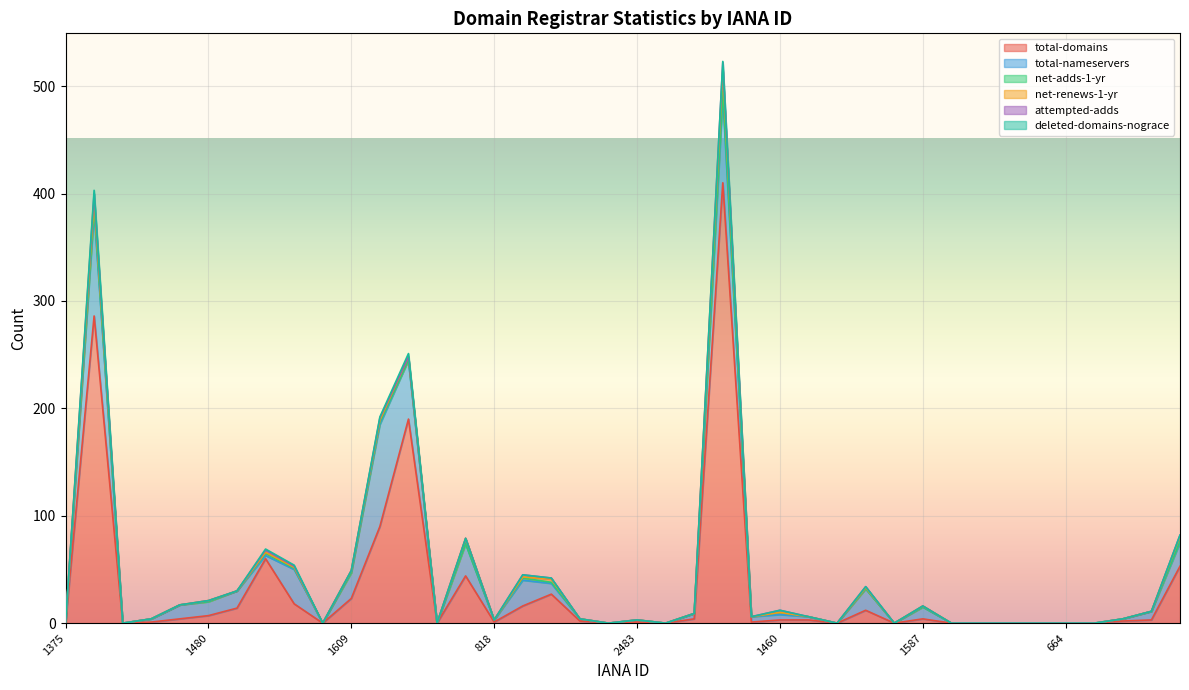

The value of deleted-domains-nograce at 1605 is -1. True or false?

False